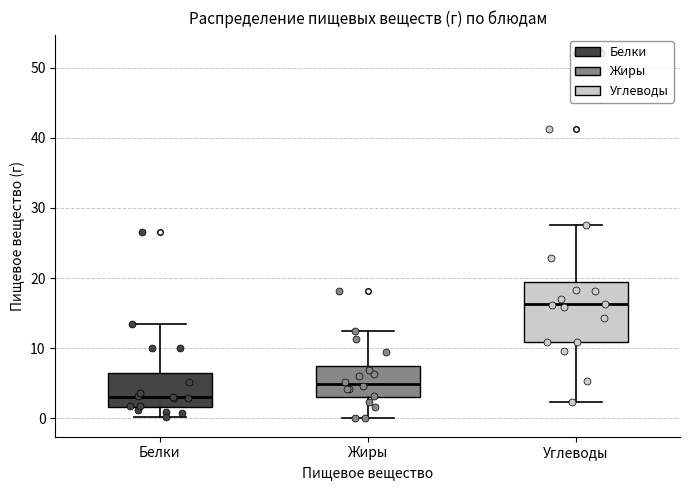

Reading left to right, read every box against the y-axis: the position of its median line, the range the box covers, and the ends of its whiskers. The values are not printed on the chart, so give them approximately, as read against the axis.

Белки: median 3, box 2 to 6, whiskers 0 to 14
Жиры: median 5, box 3 to 8, whiskers 0 to 13
Углеводы: median 16, box 11 to 19, whiskers 2 to 28